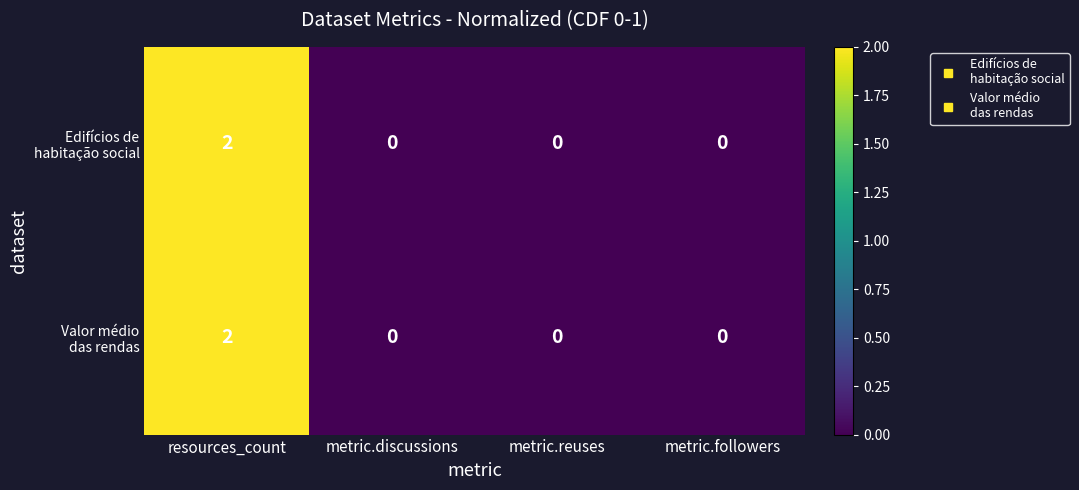

At which category is the sum across all series the highest?

resources_count